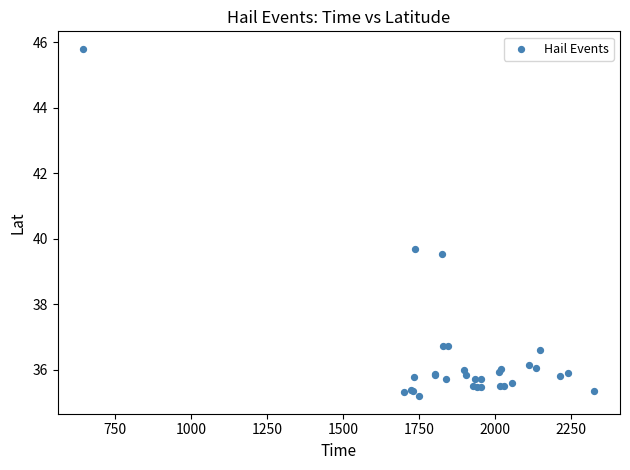

What Y value in the scatter plot is closest to 40?

39.7